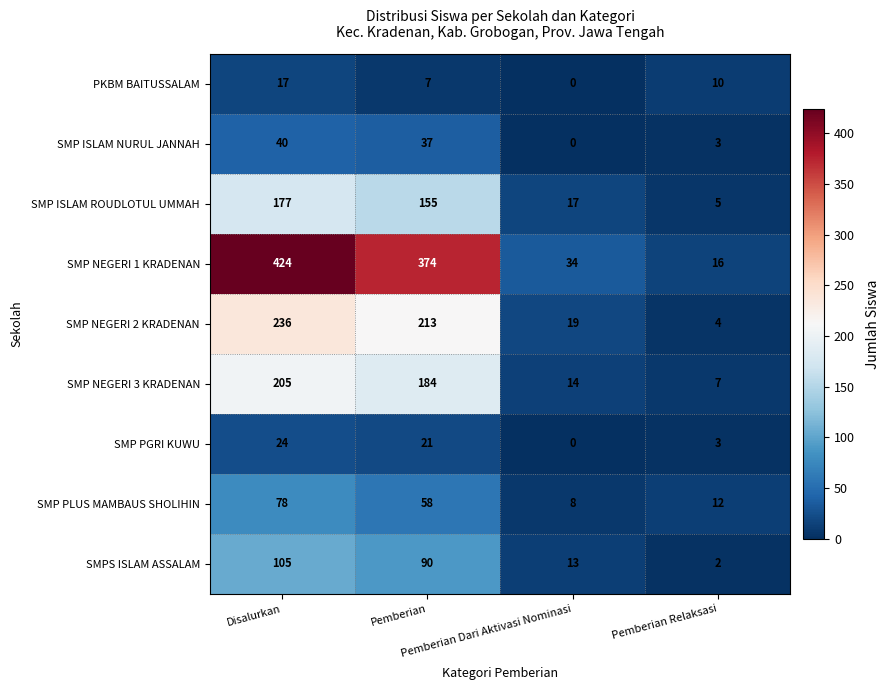

At which category does the chart reach its peak across all series?

Disalurkan